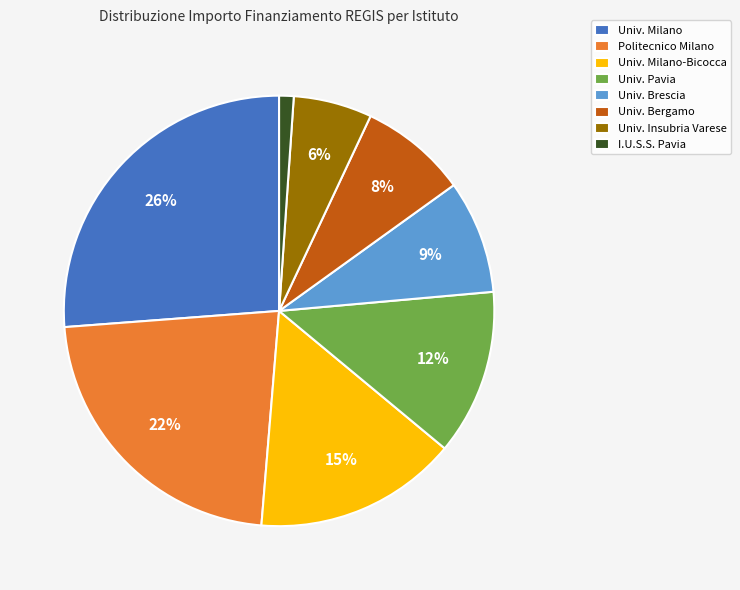

Is there a majority slice in this chart?

No